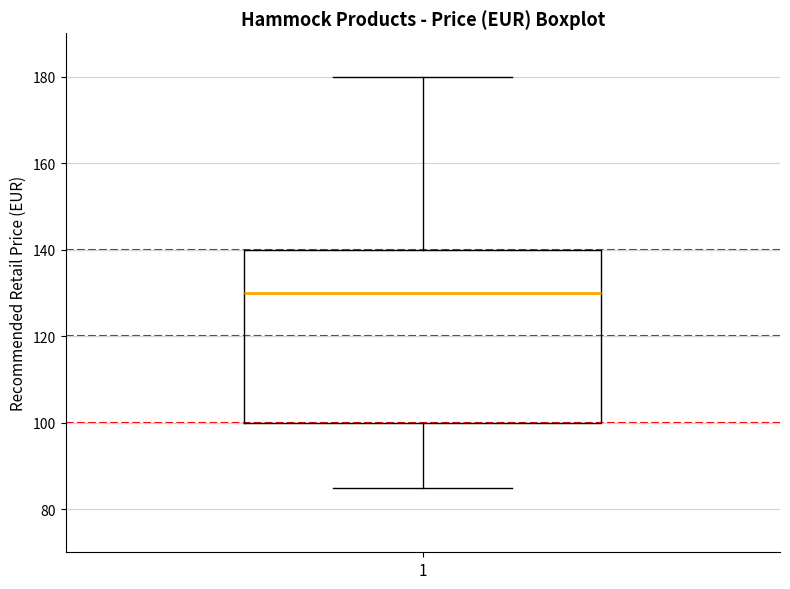

Transcribe this box plot: give where the median line is, the range the box spans, and where the two whiskers end, as read against the y-axis. The values are not printed on the chart, so give them approximately, as read against the axis.

median 130, box 100 to 140, whiskers 84 to 180